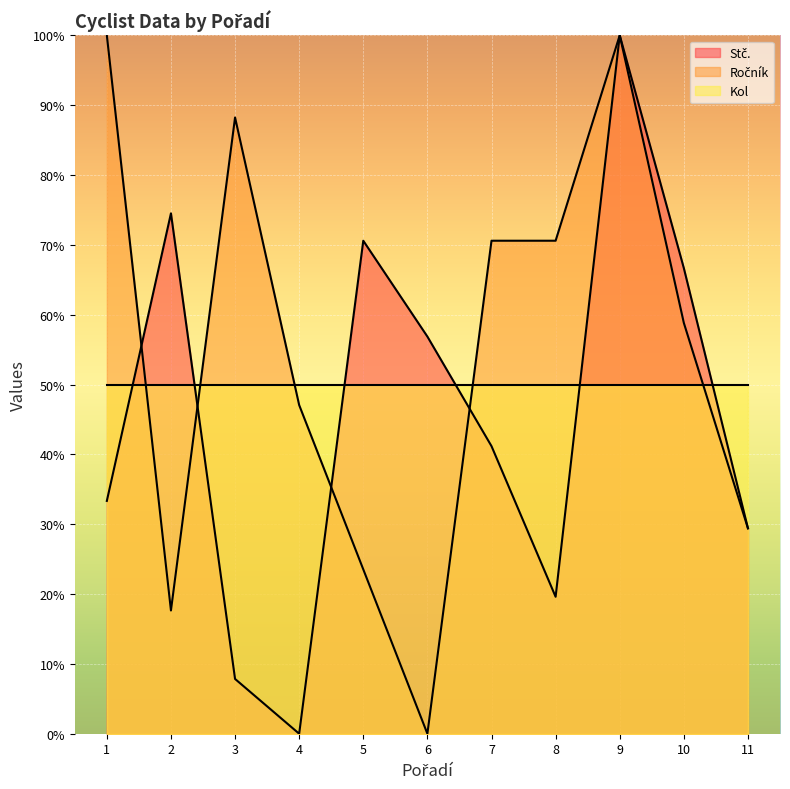

What is the difference between the highest and lowest values at 9?

50.0